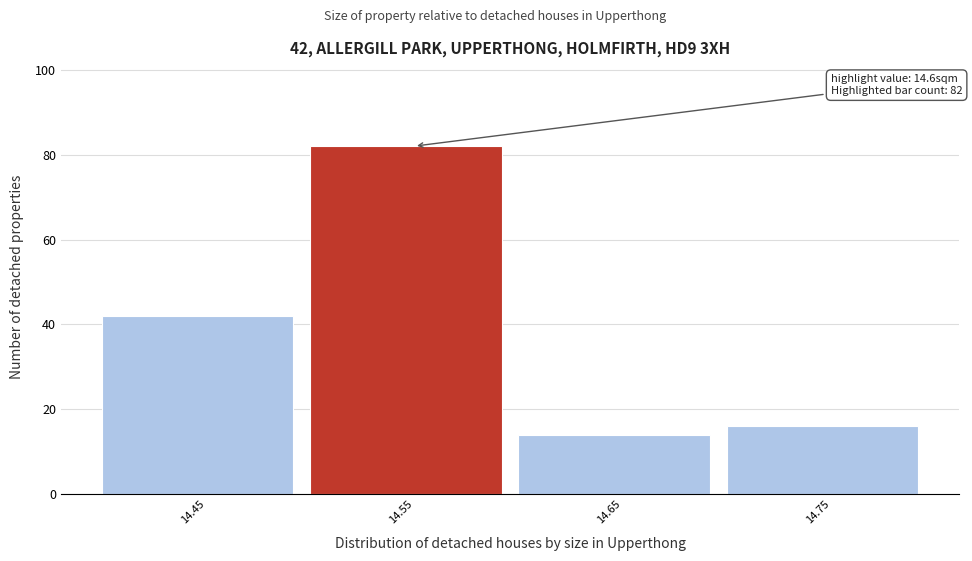

Reading left to right, what are all the values shown in this chart?

42	82	14	16